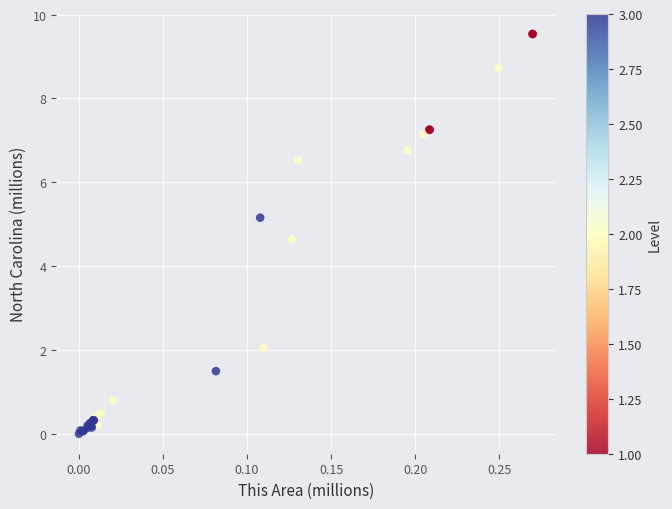

What Y value in the scatter plot is closest to 4?

4.6